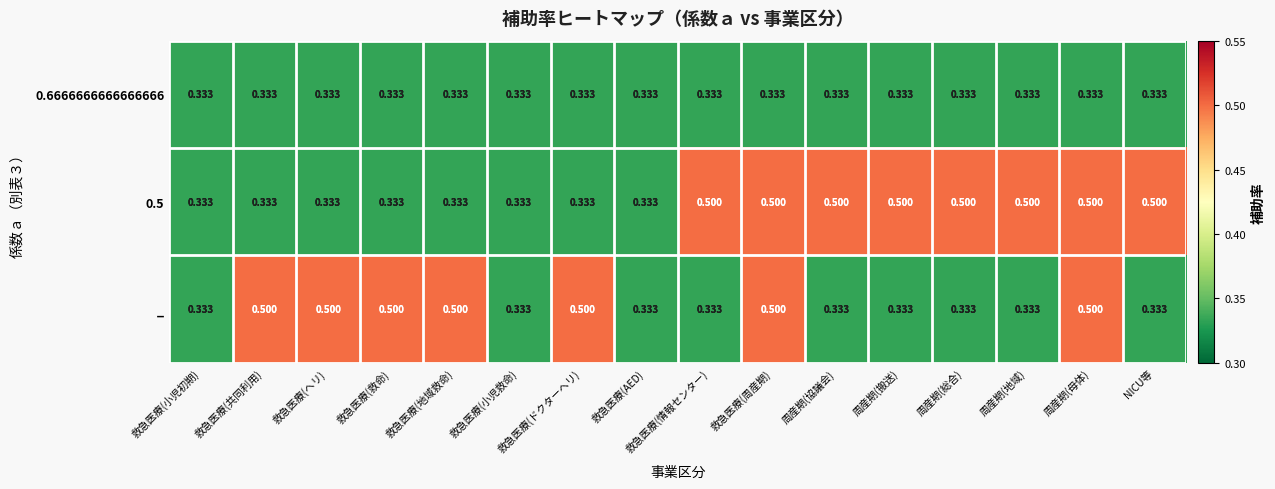

Reading right to left, extract all data points from this chart.

0.6666666666666666: NICU等=0.3	周産期(母体)=0.3	周産期(地域)=0.3	周産期(総合)=0.3	周産期(搬送)=0.3	周産期(協議会)=0.3	救急医療(周産期)=0.3	救急医療(情報センター)=0.3	救急医療(AED)=0.3	救急医療(ドクターヘリ)=0.3	救急医療(小児救命)=0.3	救急医療(地域救命)=0.3	救急医療(救命)=0.3	救急医療(ヘリ)=0.3	救急医療(共同利用)=0.3	救急医療(小児初期)=0.3
0.5: NICU等=0.5	周産期(母体)=0.5	周産期(地域)=0.5	周産期(総合)=0.5	周産期(搬送)=0.5	周産期(協議会)=0.5	救急医療(周産期)=0.5	救急医療(情報センター)=0.5	救急医療(AED)=0.3	救急医療(ドクターヘリ)=0.3	救急医療(小児救命)=0.3	救急医療(地域救命)=0.3	救急医療(救命)=0.3	救急医療(ヘリ)=0.3	救急医療(共同利用)=0.3	救急医療(小児初期)=0.3
_: NICU等=0.3	周産期(母体)=0.5	周産期(地域)=0.3	周産期(総合)=0.3	周産期(搬送)=0.3	周産期(協議会)=0.3	救急医療(周産期)=0.5	救急医療(情報センター)=0.3	救急医療(AED)=0.3	救急医療(ドクターヘリ)=0.5	救急医療(小児救命)=0.3	救急医療(地域救命)=0.5	救急医療(救命)=0.5	救急医療(ヘリ)=0.5	救急医療(共同利用)=0.5	救急医療(小児初期)=0.3